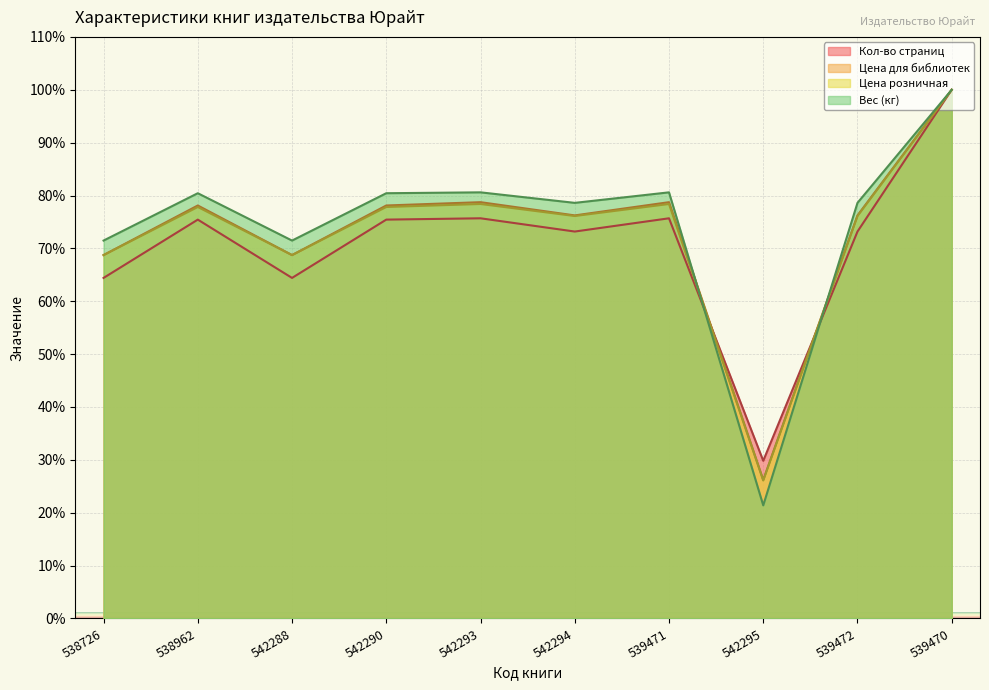

Does the chart display data point markers on the line(s)?

No